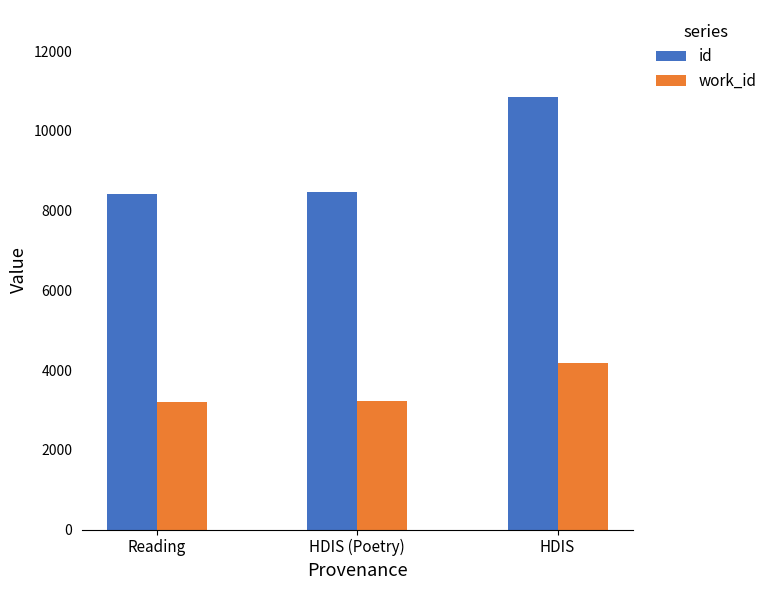

What is the label of the 2nd bar from the left?

HDIS (Poetry)